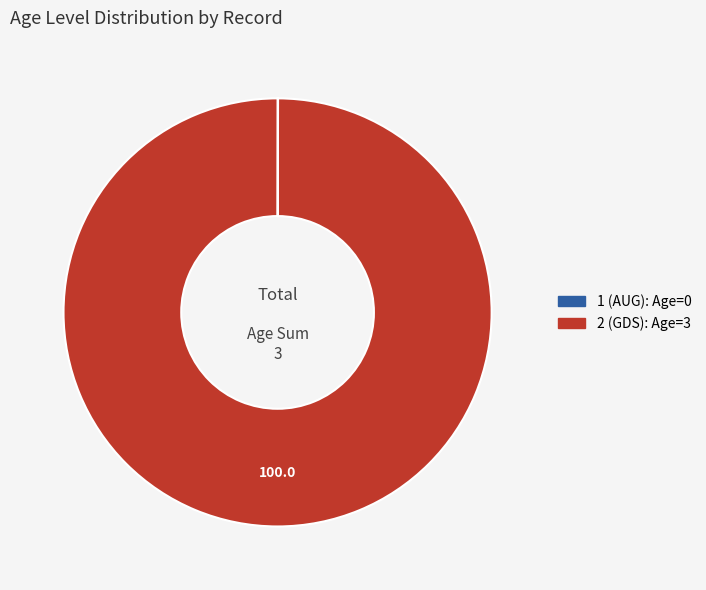

What is the majority slice?

2 (GDS)